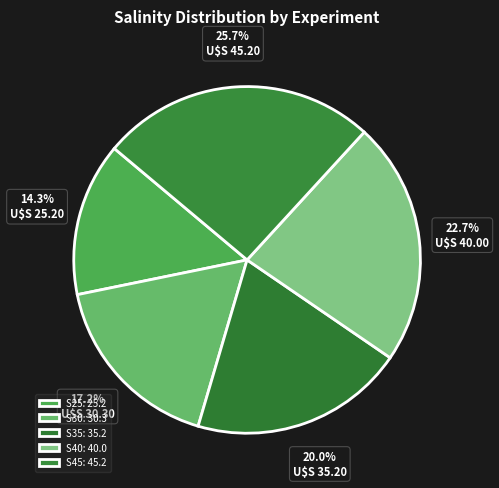

True or false: S30 accounts for 32% of the total.

False